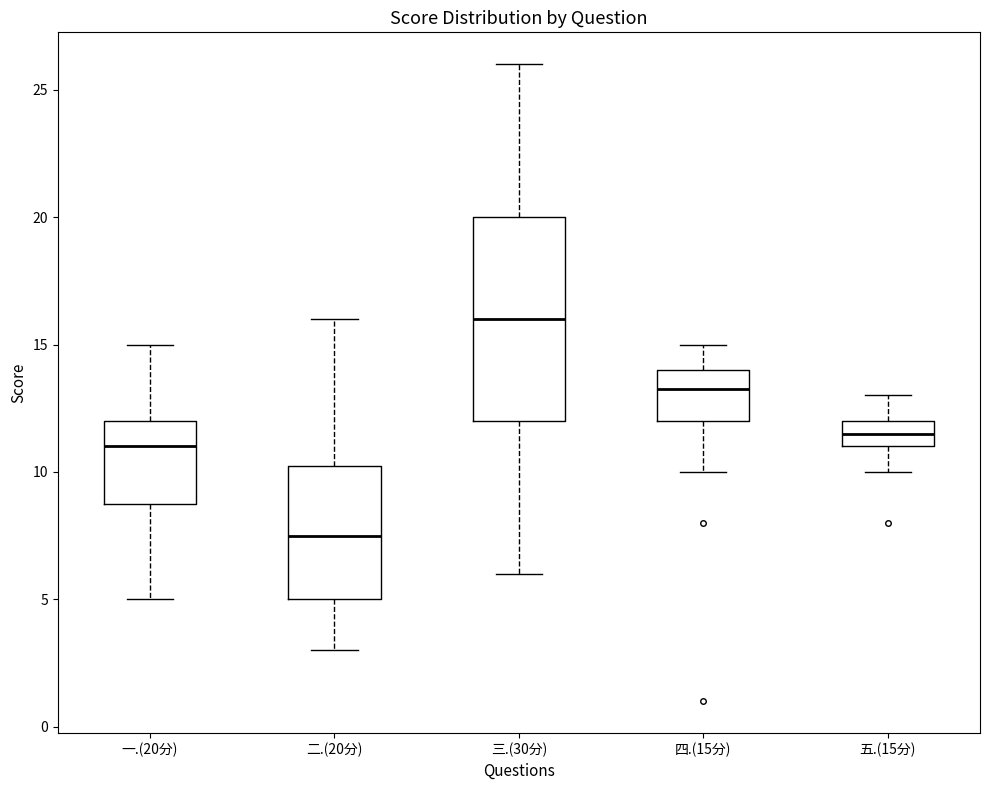

Which box's median line is the highest?

三.(30分)